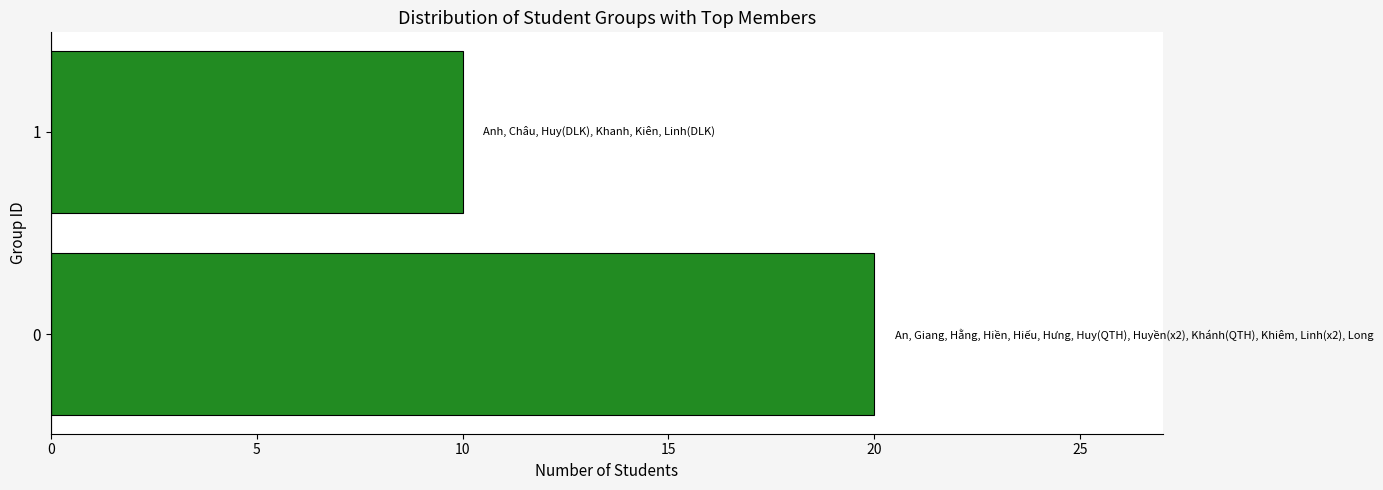

List the labels in order of value, largest first.

0, 1